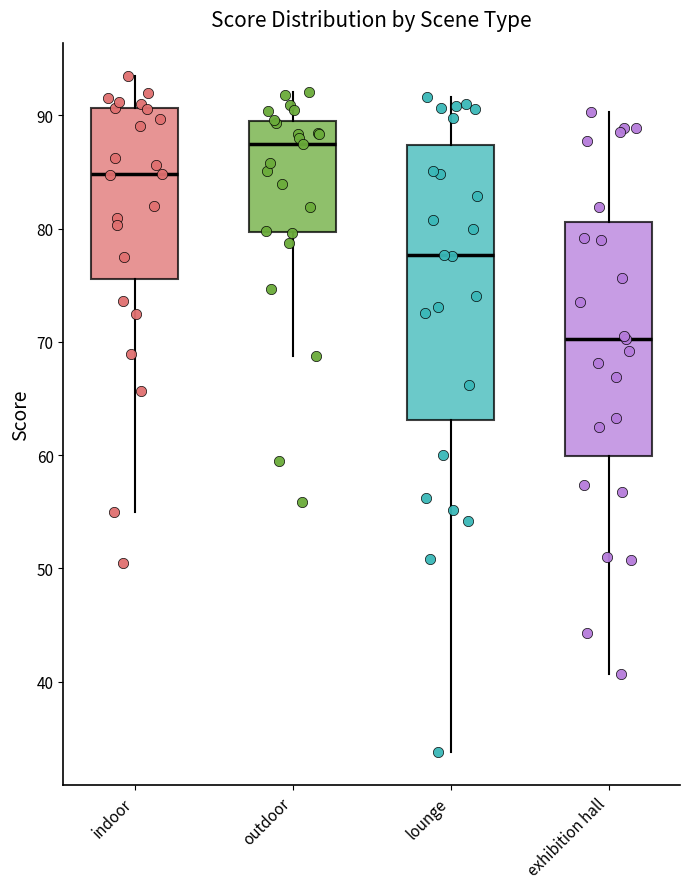

Which box is the tallest, from its lower edge to its upper edge?

lounge